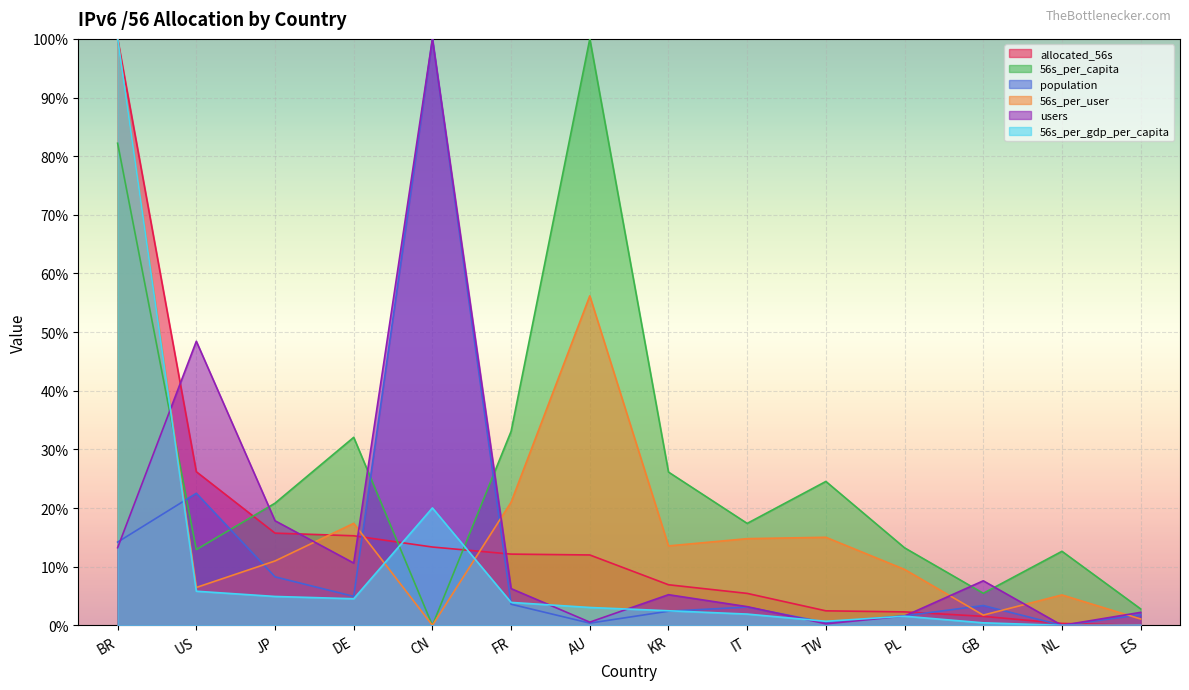

Reading left to right, extract all data points from this chart.

allocated_56s: 1.0	0.3	0.2	0.2	0.1	0.1	0.1	0.1	0.1	0.0	0.0	0.0	0.0	0.0
56s_per_capita: 0.8	0.1	0.2	0.3	0.0	0.3	1.0	0.3	0.2	0.2	0.1	0.1	0.1	0.0
population: 0.1	0.2	0.1	0.0	1.0	0.0	0.0	0.0	0.0	0.0	0.0	0.0	0.0	0.0
56s_per_user: 1.0	0.1	0.1	0.2	0.0	0.2	0.6	0.1	0.1	0.2	0.1	0.0	0.1	0.0
users: 0.1	0.5	0.2	0.1	1.0	0.1	0.0	0.1	0.0	0.0	0.0	0.1	0.0	0.0
56s_per_gdp_per_capita: 1.0	0.1	0.0	0.0	0.2	0.0	0.0	0.0	0.0	0.0	0.0	0.0	0.0	0.0